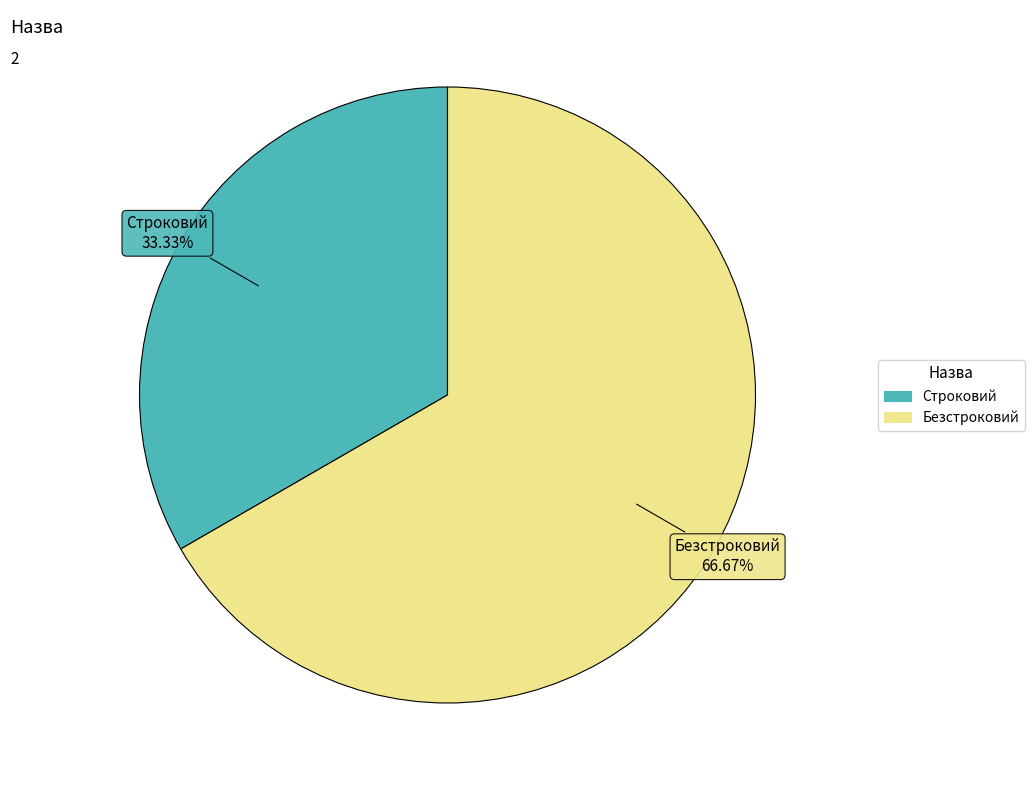

Which slice is the largest?

Безстроковий